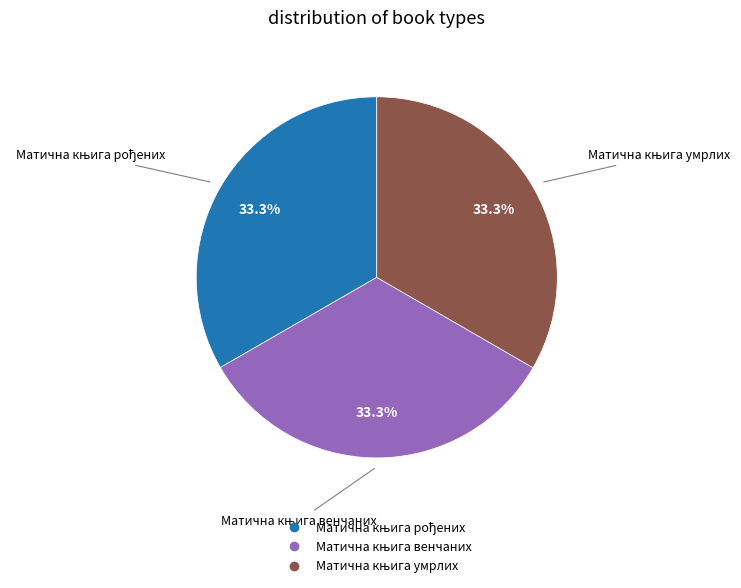

Is there a majority slice in this chart?

No